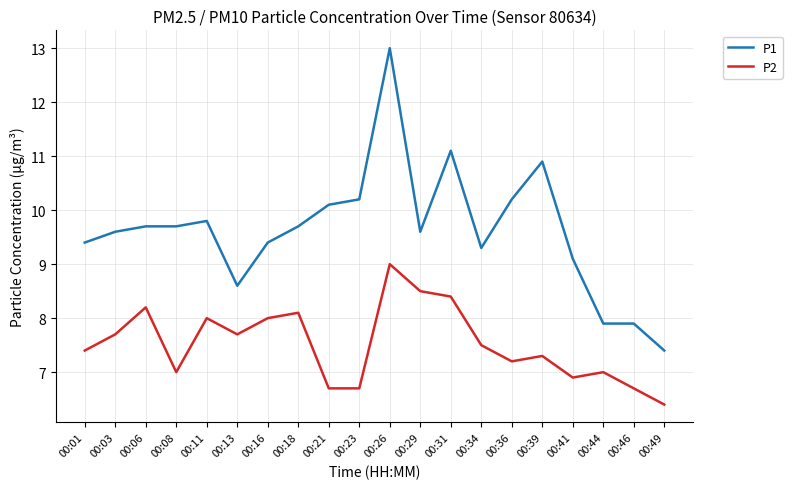

Read the P2 value at 00:44.

7.0